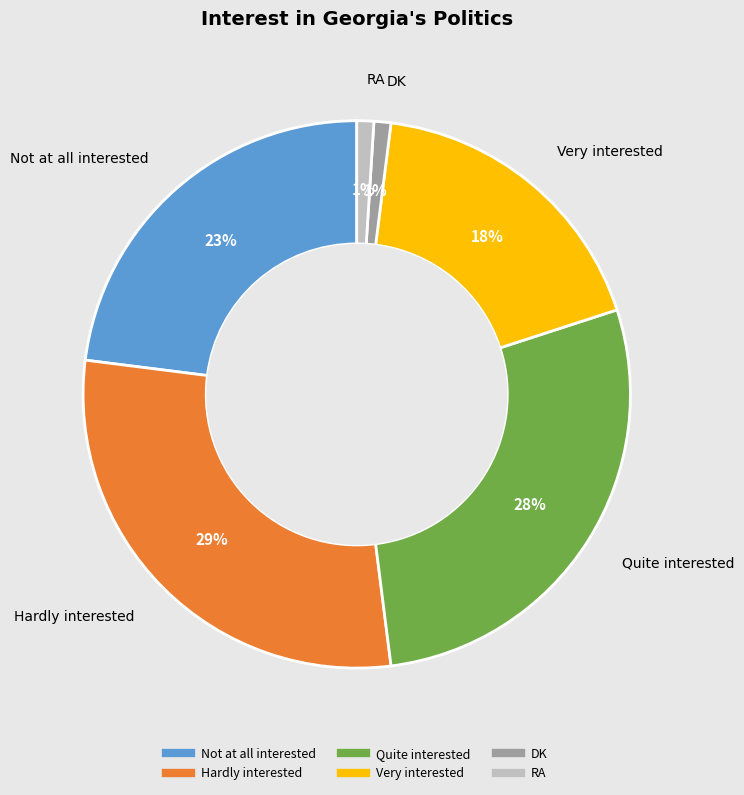

Does Very interested represent more than half of the total?

No